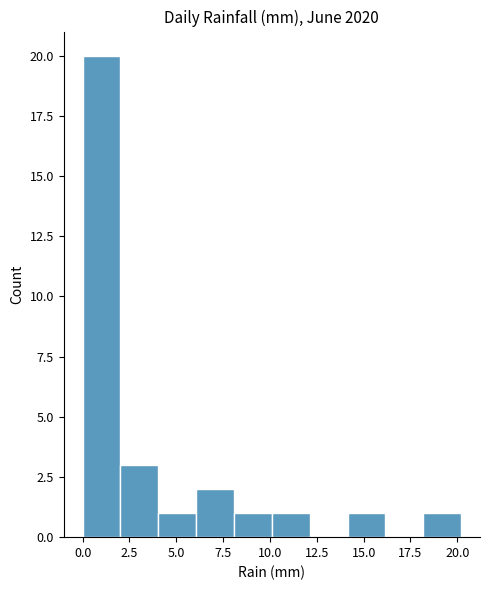

How tall is the bar that spans 18 to 20 on the x-axis? Neither the bar edges nor the heights are printed on the chart, so give them approximately, as read against the axes.

1